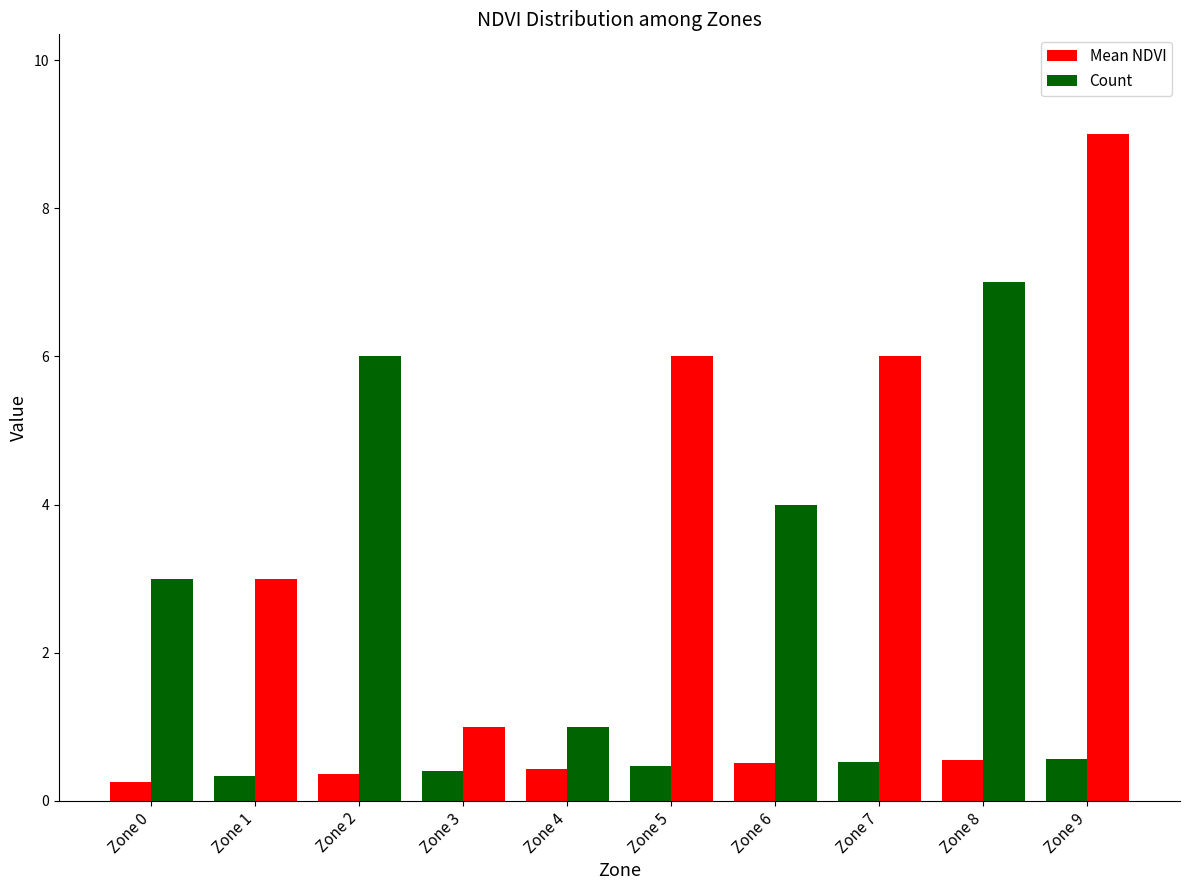

Reading left to right, transcribe all the data shown in this chart.

Mean NDVI: 0.3	0.3	0.4	0.4	0.4	0.5	0.5	0.5	0.6	0.6
Count: 3.0	3.0	6.0	1.0	1.0	6.0	4.0	6.0	7.0	9.0